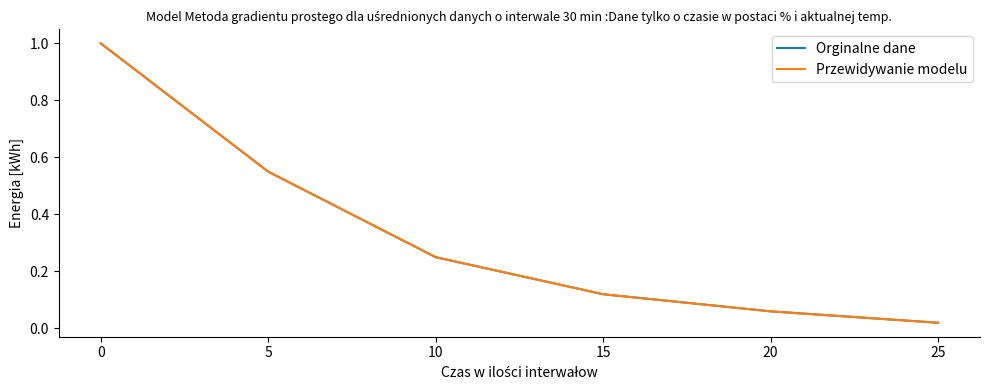

Does the chart have visible grid lines?

No